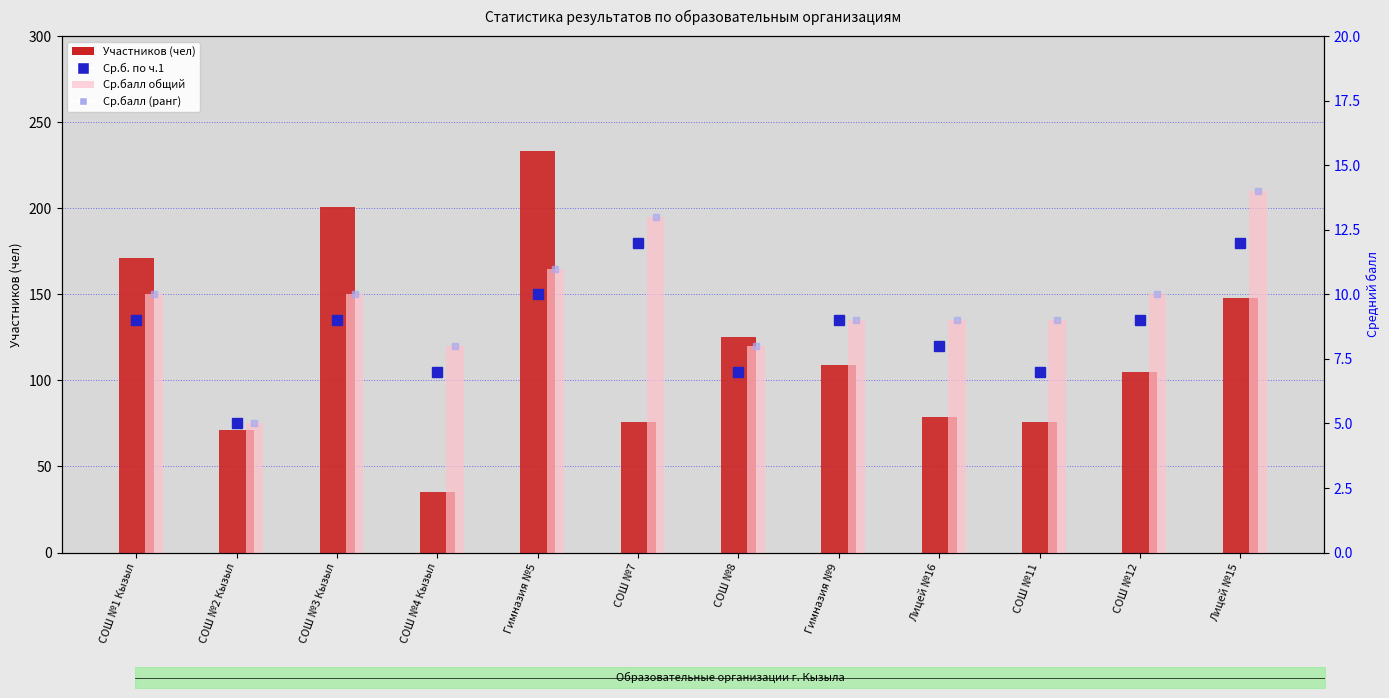

How many data points in Ср.балл (ранг) are above 10?

3